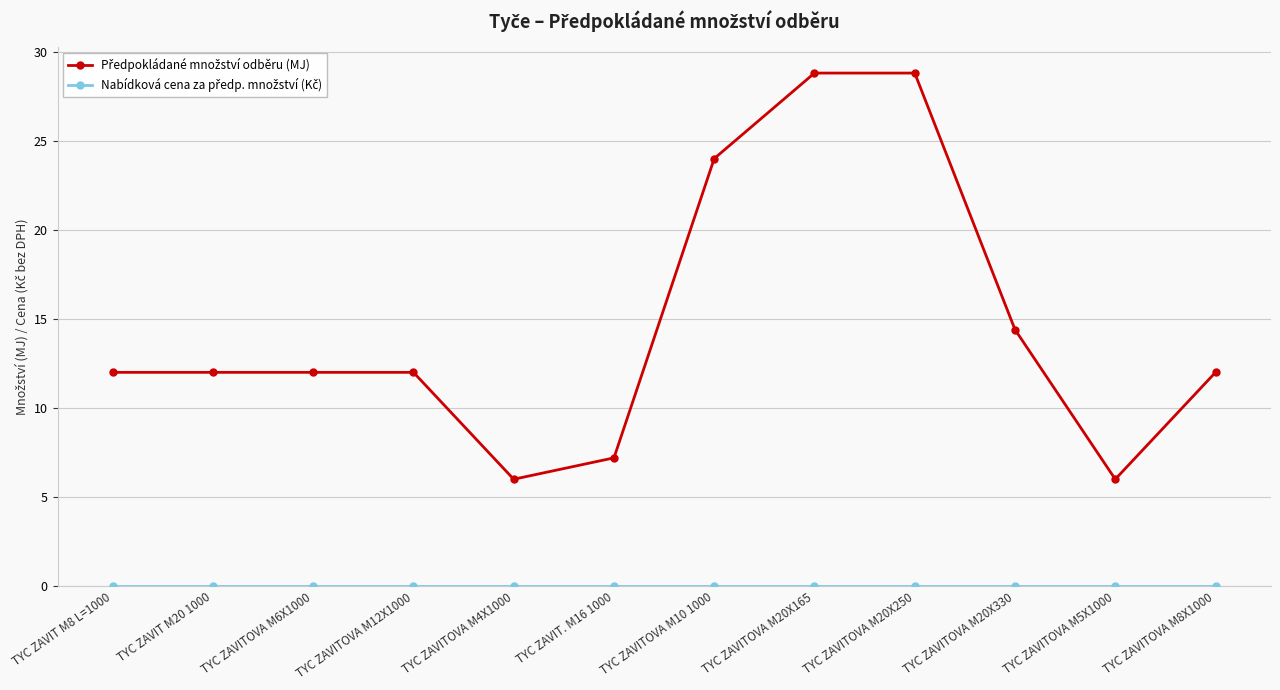

What is the spread (max minus min) of values at TYC ZAVITOVA M20X330?

14.4